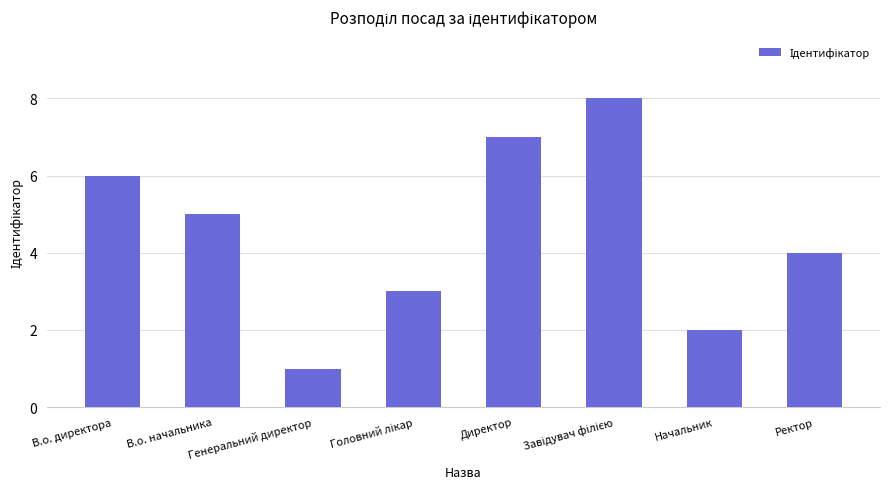

Count the number of data series in this chart.

1